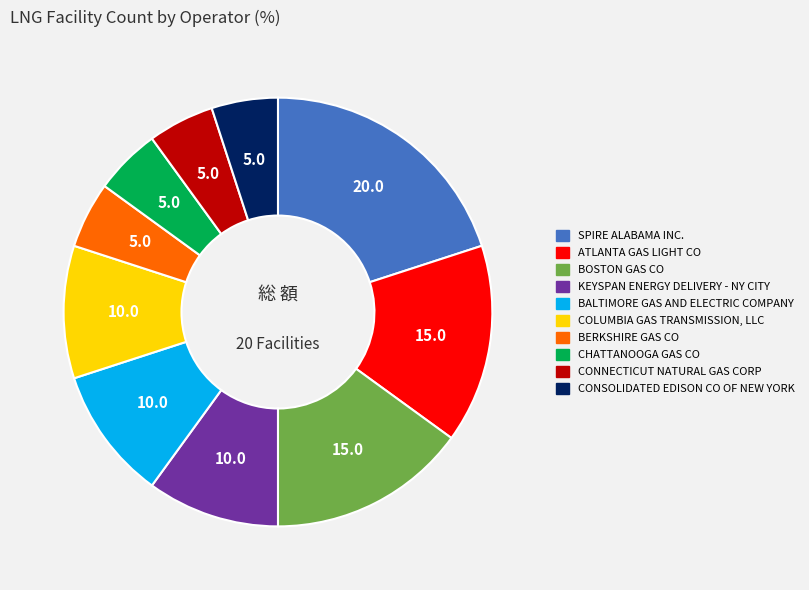

The CONNECTICUT NATURAL GAS CORP slice represents 5% of the pie. True or false?

True